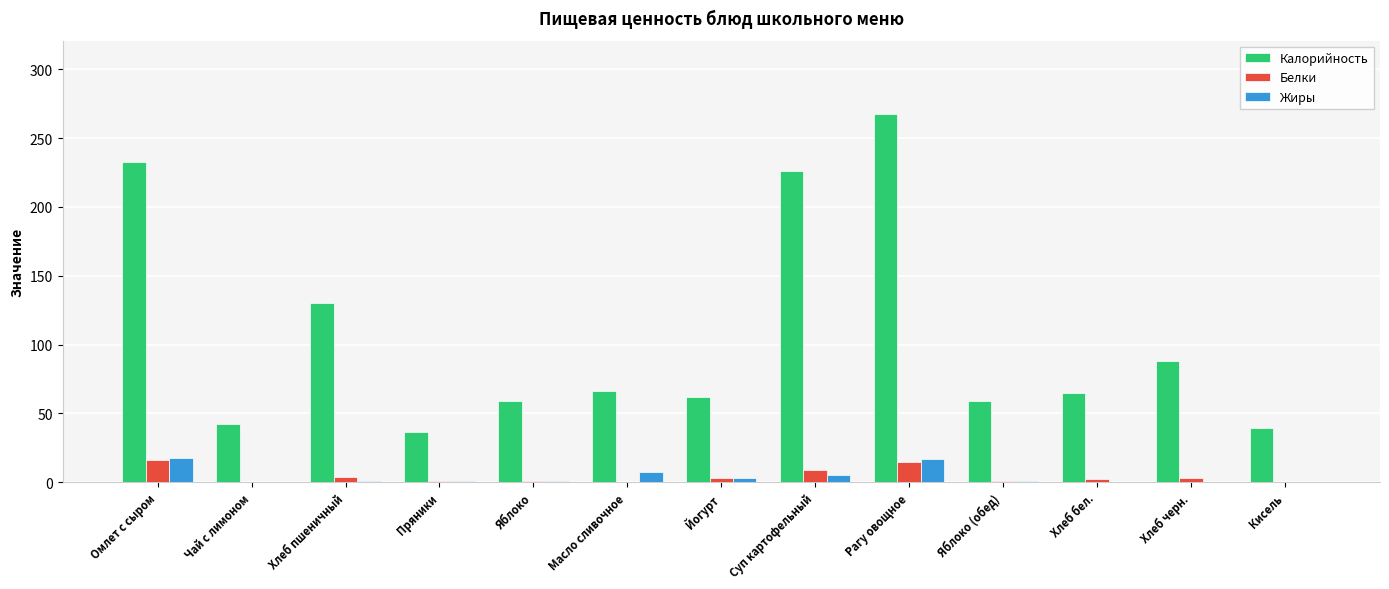

Is the value of Жиры at Хлеб пшеничный greater than the value of Белки at Омлет с сыром?

No